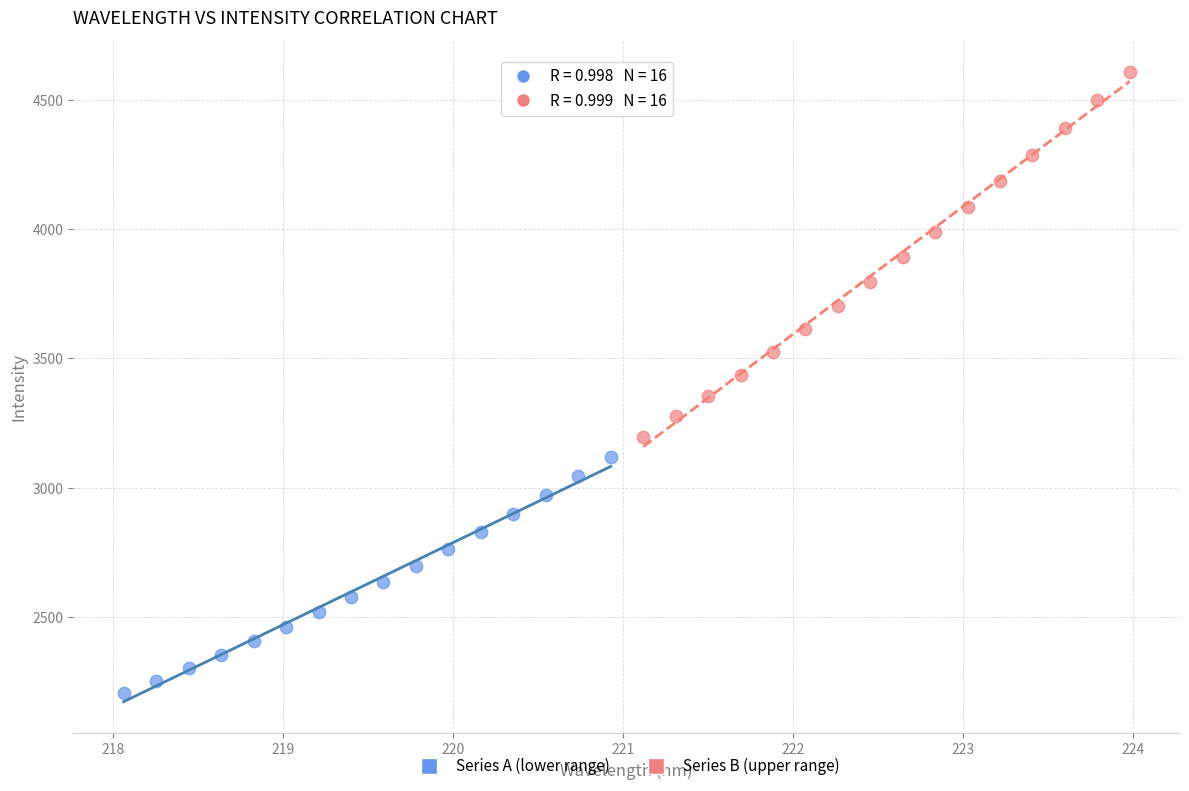

Which series reaches the maximum Y coordinate?

Series B (upper range)